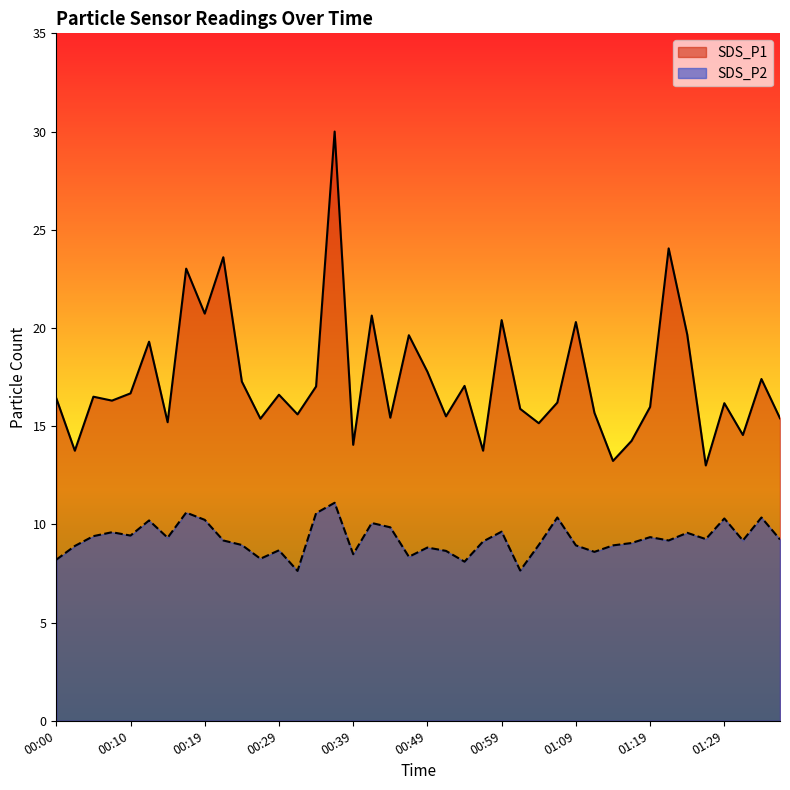

The SDS_P2 series shows 5.4 at 01:09. True or false?

False